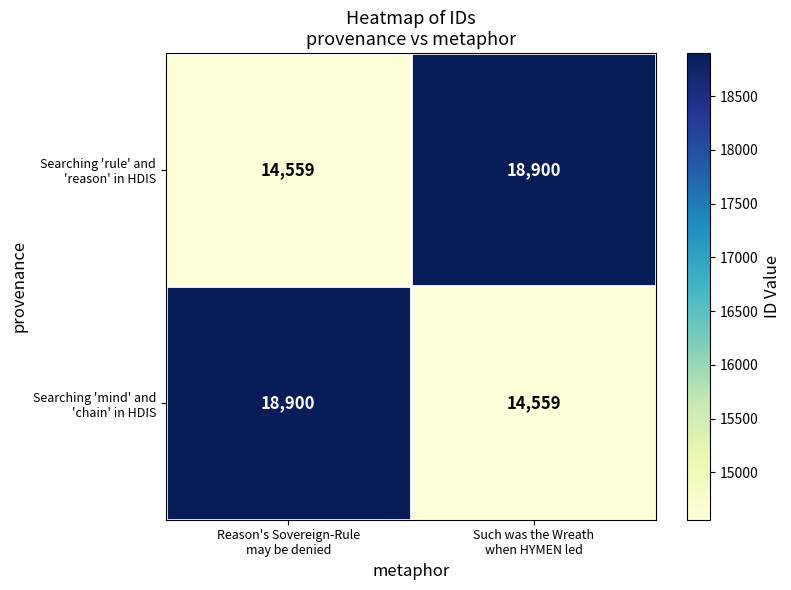

What is the minimum value shown in the chart?

14559